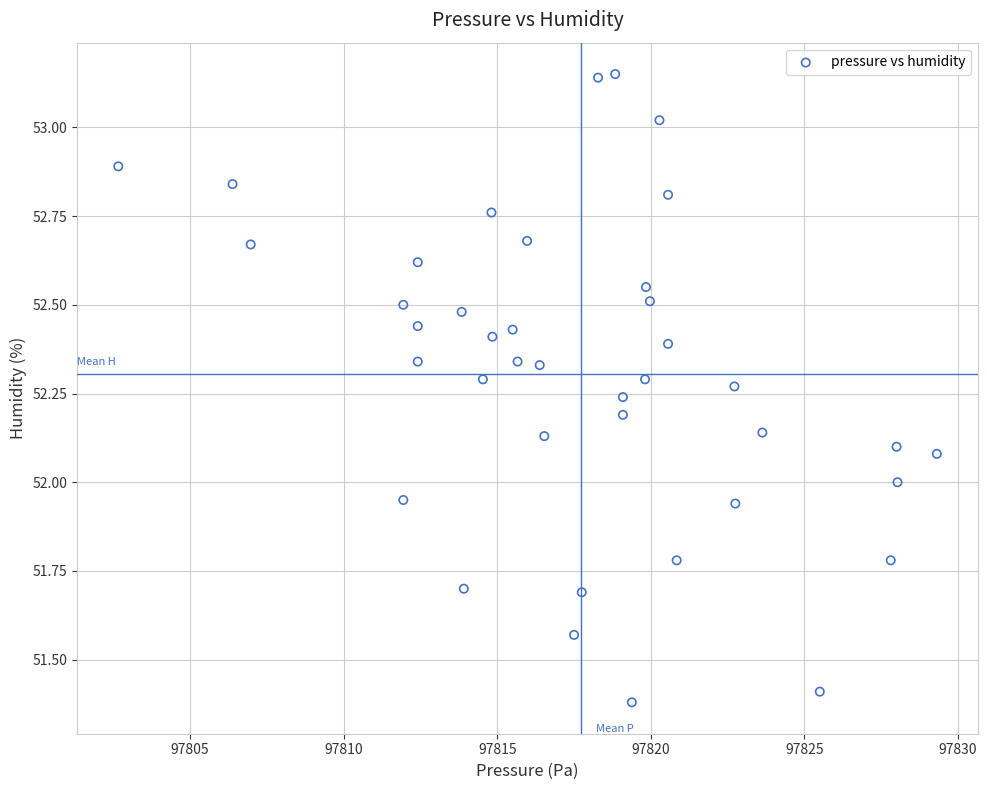

What is the range of Y values (max minus min)?

1.8